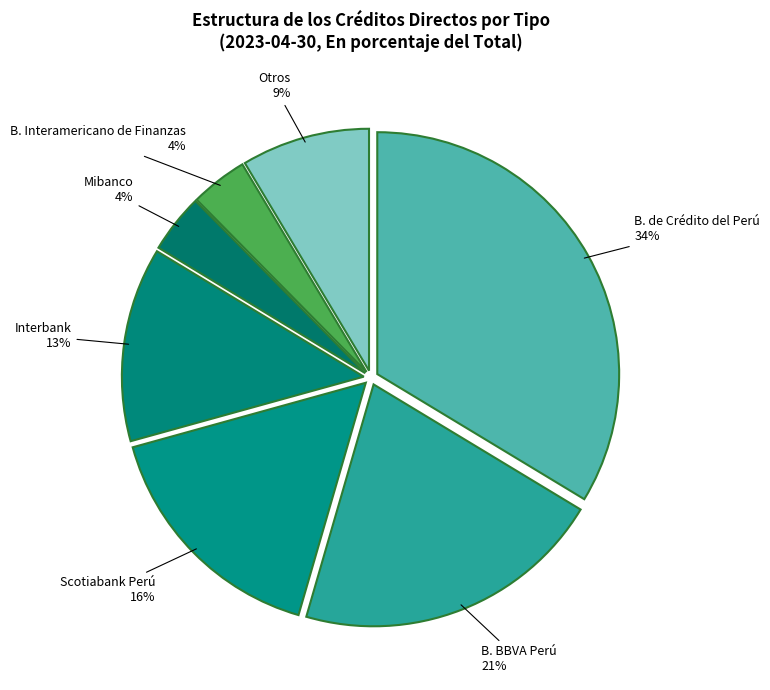

How many slices are in this pie chart?

7